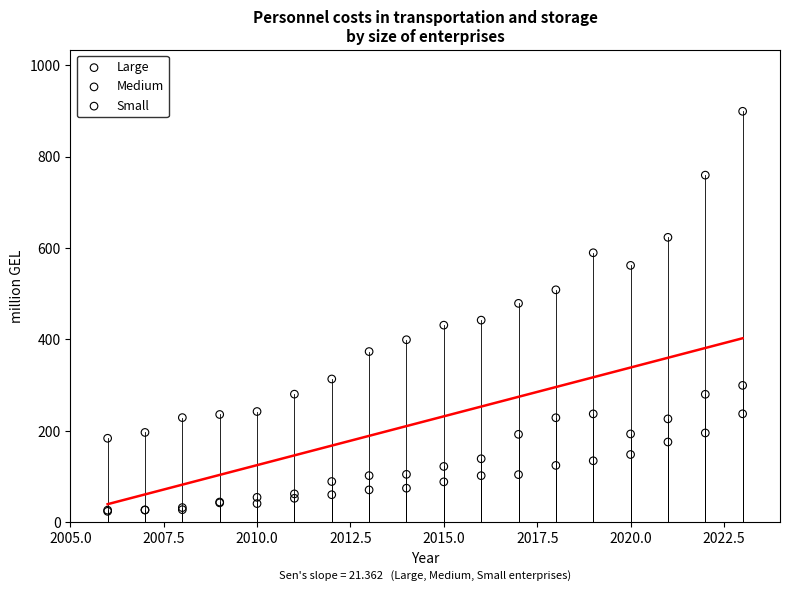

What are all the series names shown in the legend?

Large, Medium, Small